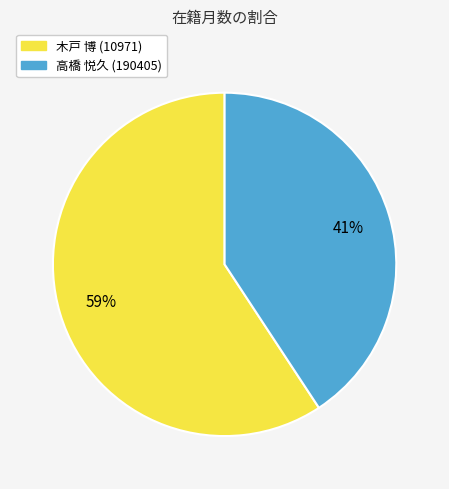

What percentage is the 木戸 博 (10971) slice, to the nearest percent?

59%